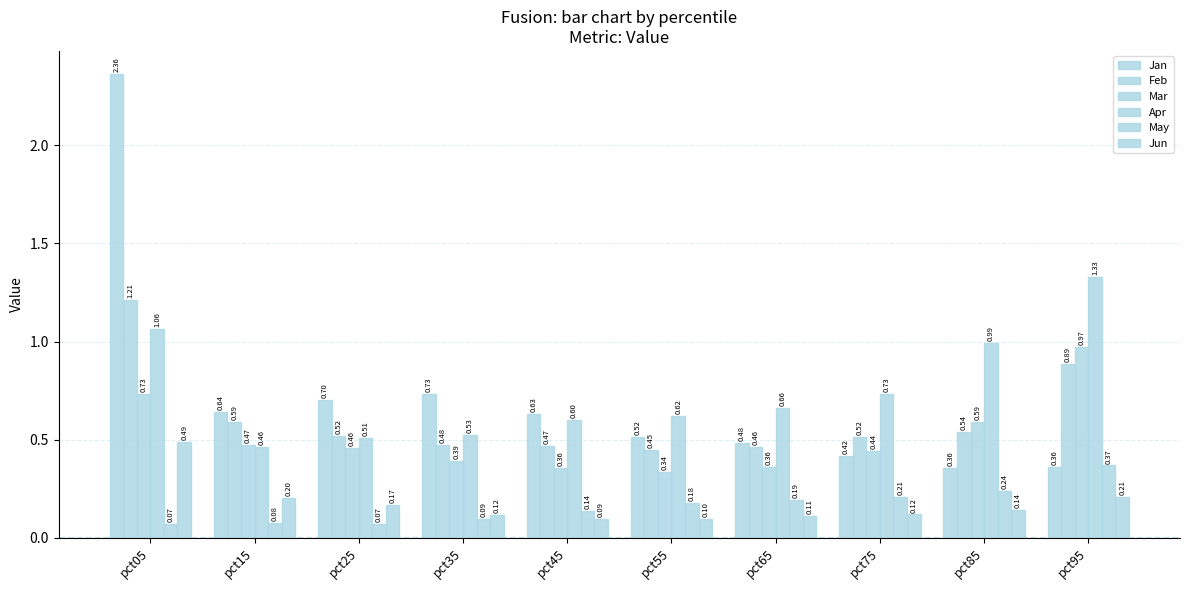

How many data points does each series have?

10